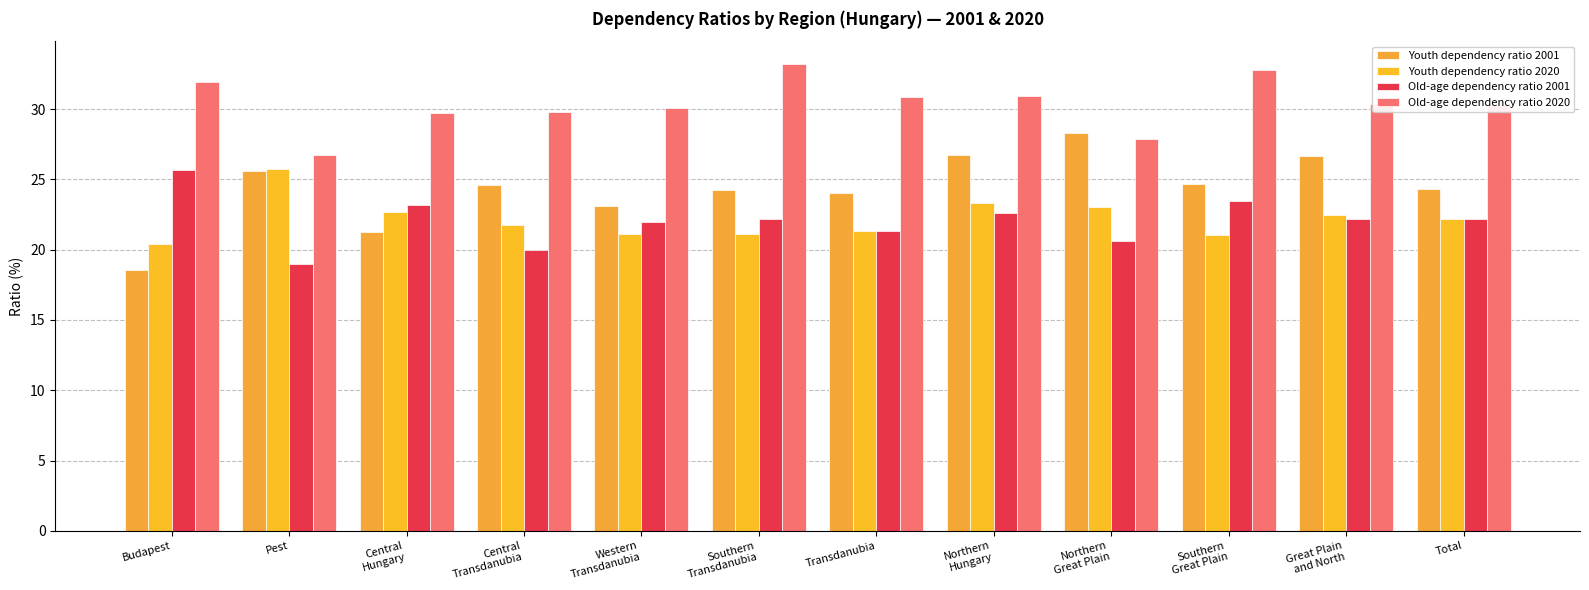

Which series has the largest range (max minus min)?

Youth dependency ratio 2001